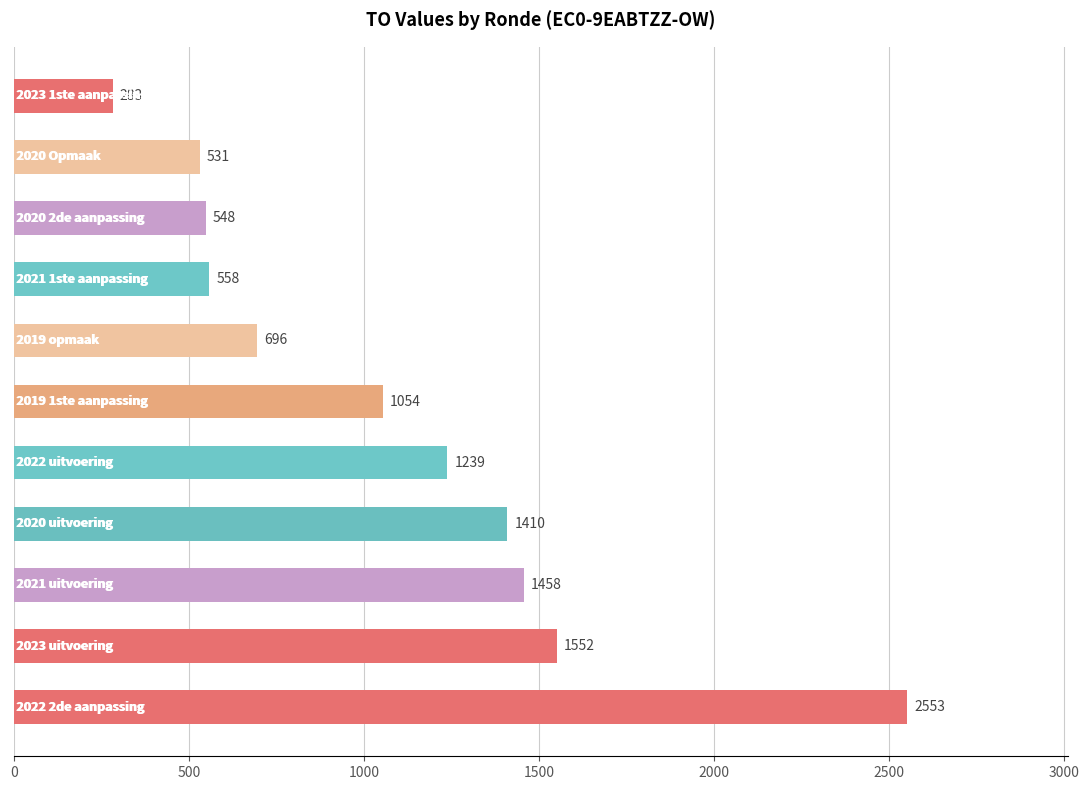

What is the average value?

1080